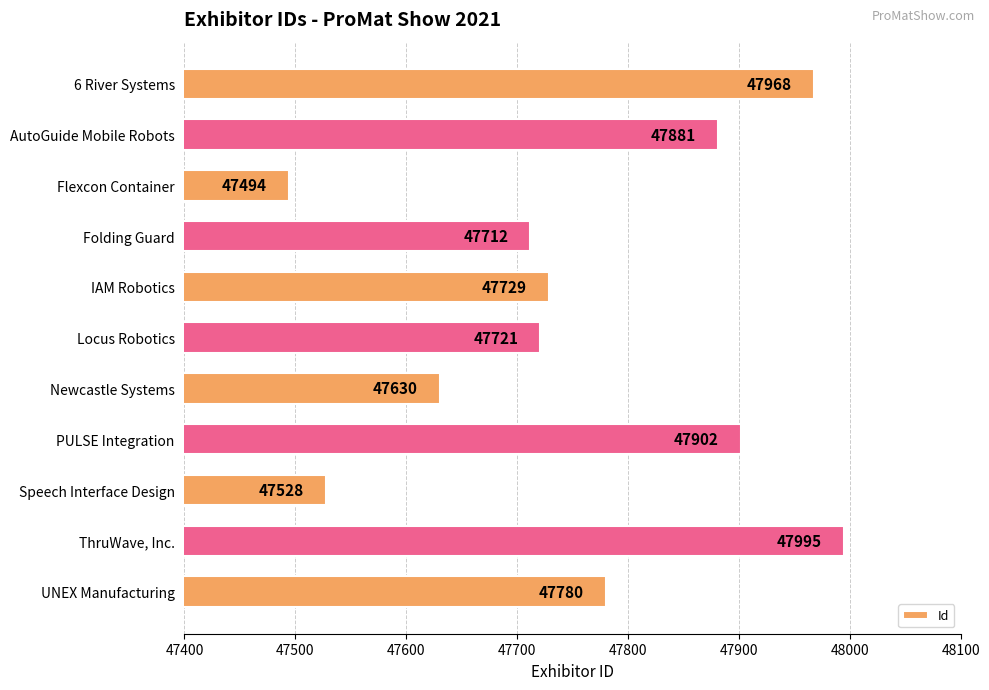

True or false: the data shows 47995 at ThruWave, Inc..

True